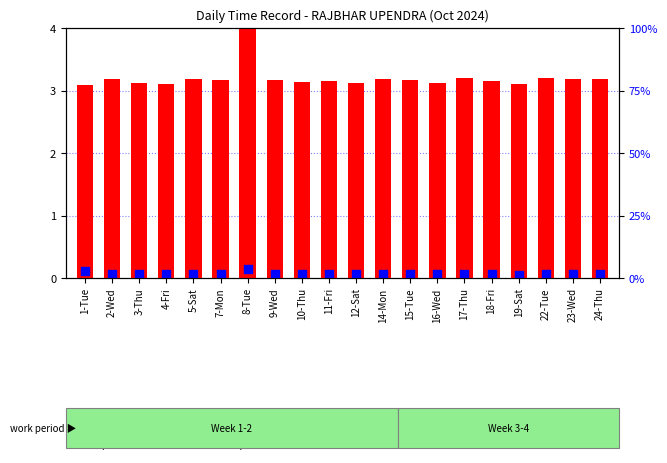

What is the total value across all series at 5-Sat?

3.3